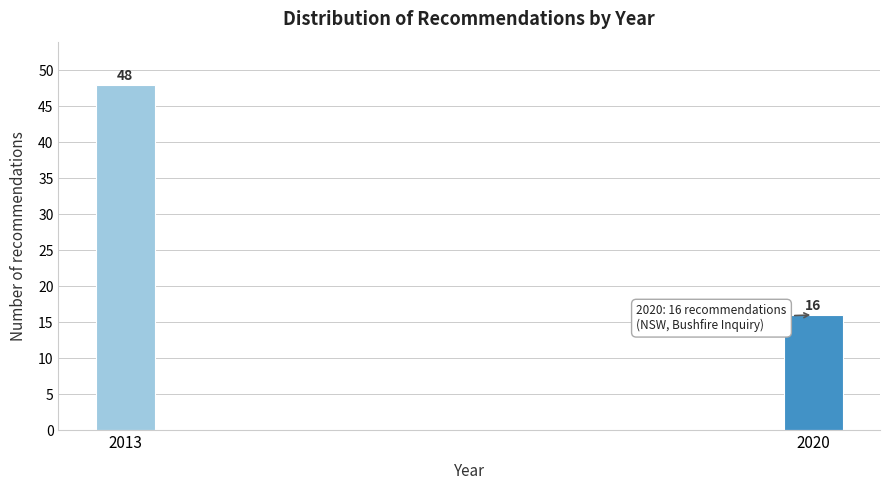

Reading left to right, extract all data points from this chart.

48	16